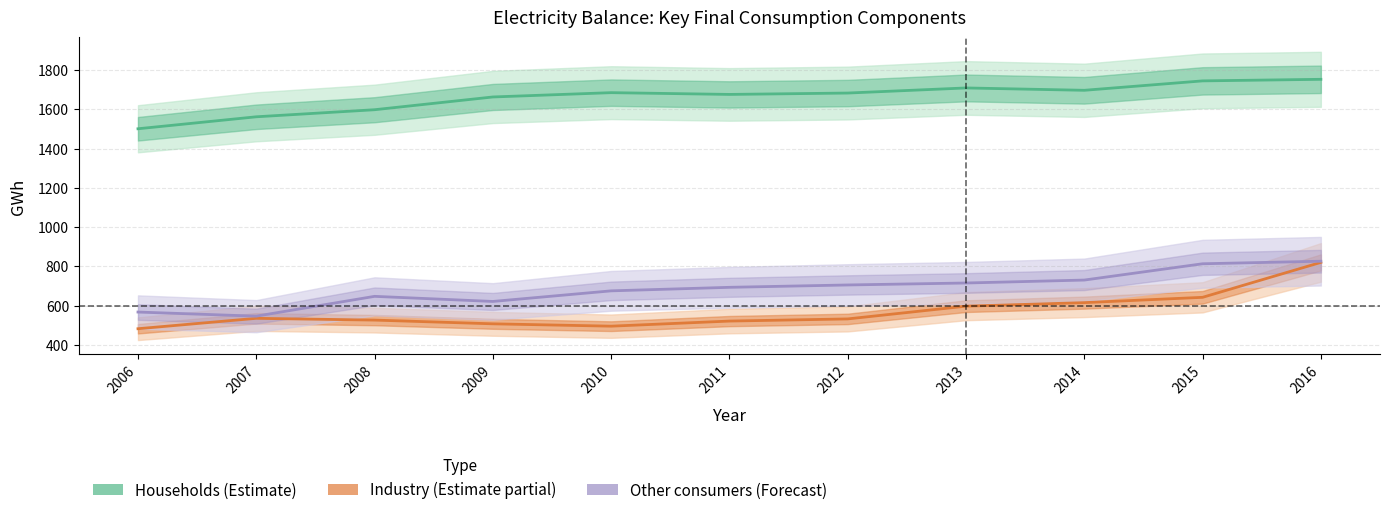

List the series in order of their peak value, highest first.

Households, Other consumers, Industry